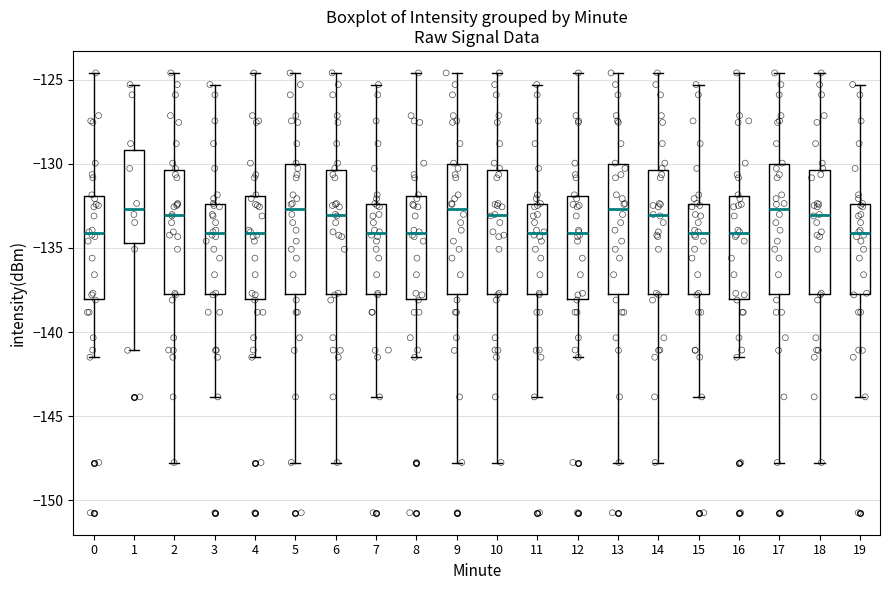

Reading left to right, read every box against the y-axis: the position of its median line, the range the box covers, and the ends of its whiskers. The values are not printed on the chart, so give them approximately, as read against the axis.

0: median -134.0, box -138.0 to -132.0, whiskers -141.5 to -124.5
1: median -132.5, box -134.5 to -129.0, whiskers -141.0 to -125.5
2: median -133.0, box -138.0 to -130.5, whiskers -148.0 to -124.5
3: median -134.0, box -138.0 to -132.5, whiskers -144.0 to -125.5
4: median -134.0, box -138.0 to -132.0, whiskers -141.5 to -124.5
5: median -132.5, box -137.5 to -130.0, whiskers -148.0 to -124.5
6: median -133.0, box -138.0 to -130.5, whiskers -148.0 to -124.5
7: median -134.0, box -138.0 to -132.5, whiskers -144.0 to -125.5
8: median -134.0, box -138.0 to -132.0, whiskers -141.5 to -124.5
9: median -132.5, box -137.5 to -130.0, whiskers -148.0 to -124.5
10: median -133.0, box -138.0 to -130.5, whiskers -148.0 to -124.5
11: median -134.0, box -138.0 to -132.5, whiskers -144.0 to -125.5
12: median -134.0, box -138.0 to -132.0, whiskers -141.5 to -124.5
13: median -132.5, box -137.5 to -130.0, whiskers -148.0 to -124.5
14: median -133.0, box -138.0 to -130.5, whiskers -148.0 to -124.5
15: median -134.0, box -138.0 to -132.5, whiskers -144.0 to -125.5
16: median -134.0, box -138.0 to -132.0, whiskers -141.5 to -124.5
17: median -132.5, box -137.5 to -130.0, whiskers -148.0 to -124.5
18: median -133.0, box -138.0 to -130.5, whiskers -148.0 to -124.5
19: median -134.0, box -138.0 to -132.5, whiskers -144.0 to -125.5